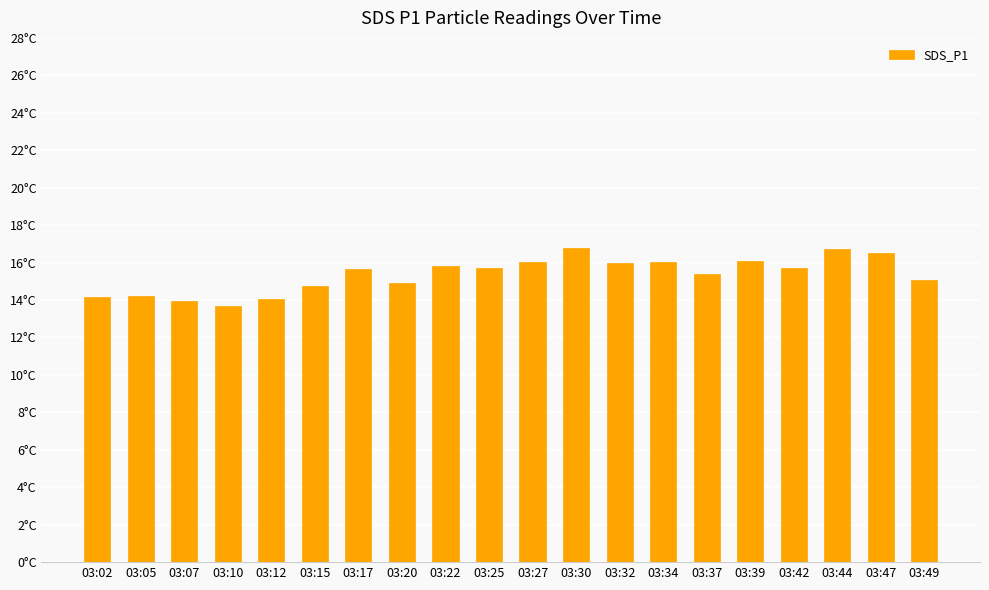

Reading left to right, extract all data points from this chart.

03:02=14.2	03:05=14.2	03:07=14.0	03:10=13.7	03:12=14.1	03:15=14.8	03:17=15.6	03:20=14.9	03:22=15.8	03:25=15.7	03:27=16.0	03:30=16.8	03:32=16.0	03:34=16.0	03:37=15.4	03:39=16.1	03:42=15.7	03:44=16.7	03:47=16.5	03:49=15.1